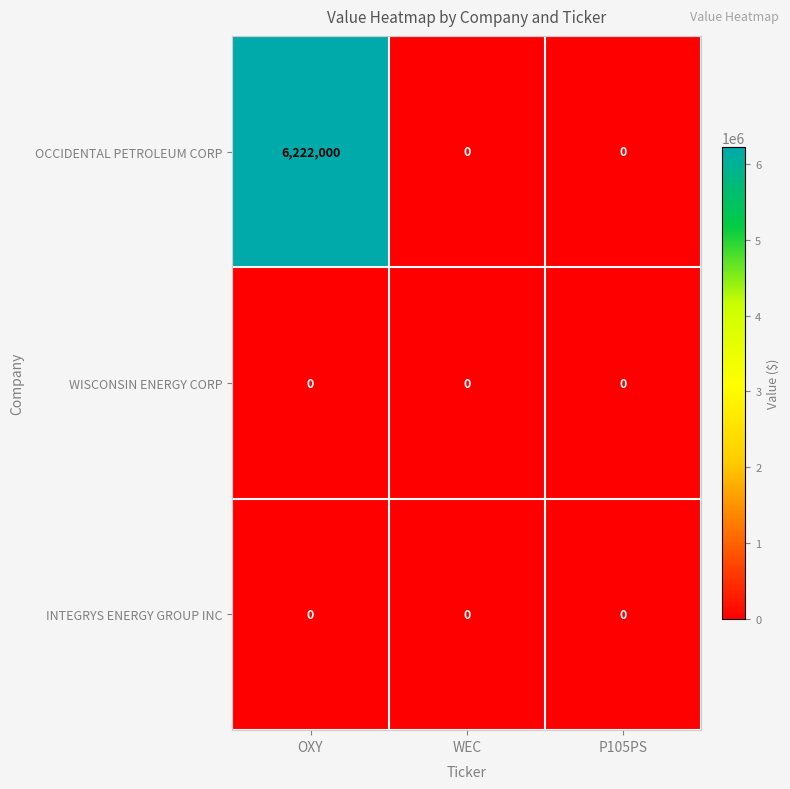

At which category is the sum across all series the highest?

OXY